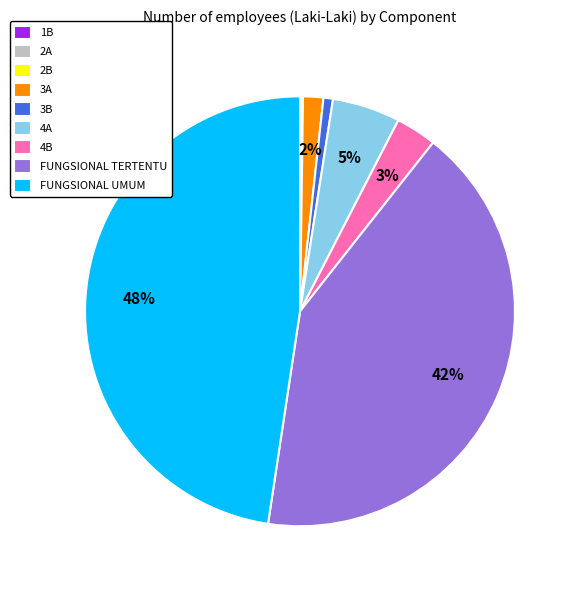

Is there any slice that represents more than half of the pie?

No